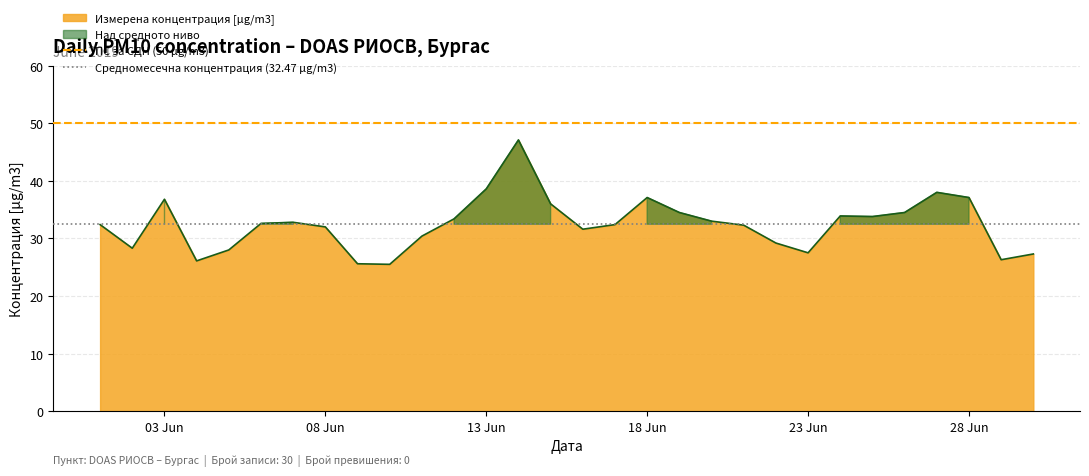

Is it true that Измерена концентрация [µg/m3] equals 36.8 at 03 Jun?

True